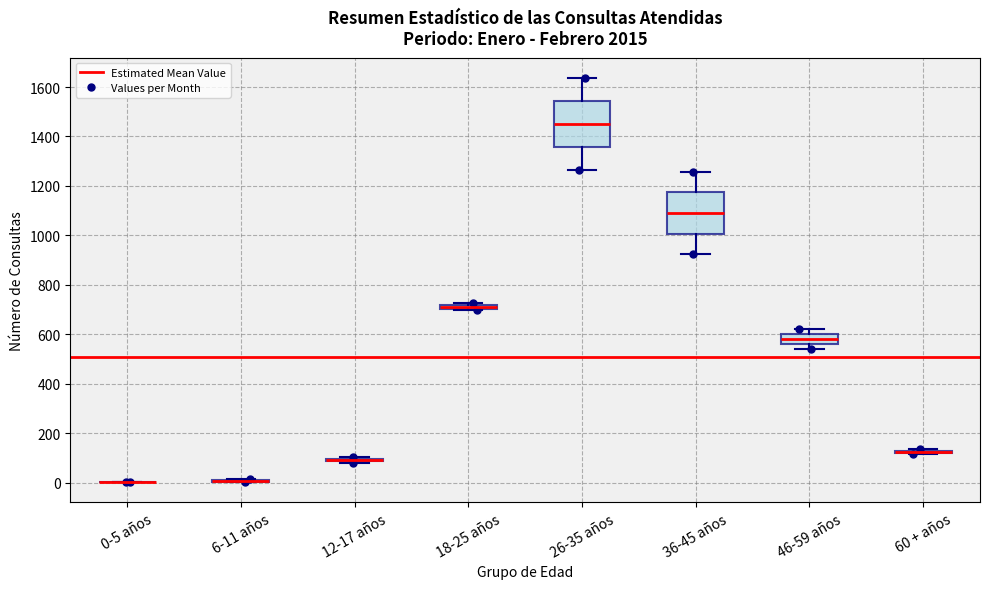

Where is the upper edge of the box for 46-59 años on the y-axis? The values are not printed on the chart, so give them approximately, as read against the axis.

600